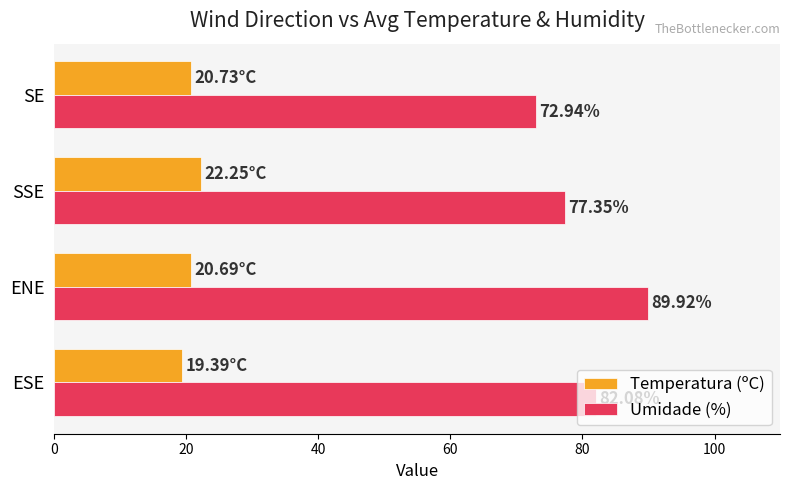

What is the sum of the Umidade (%) values at SSE and ENE?

167.3